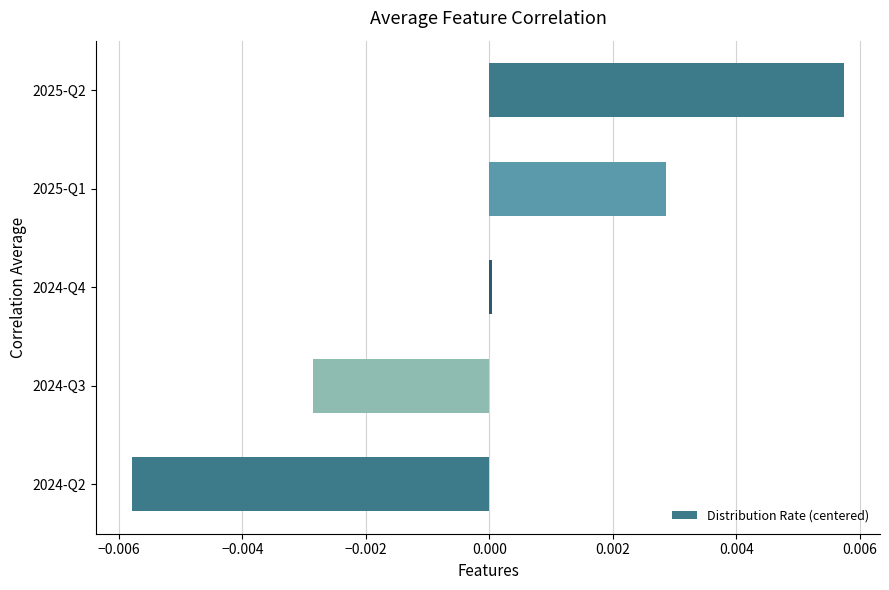

Rank the categories by value from highest to lowest.

2025-Q2, 2025-Q1, 2024-Q4, 2024-Q3, 2024-Q2